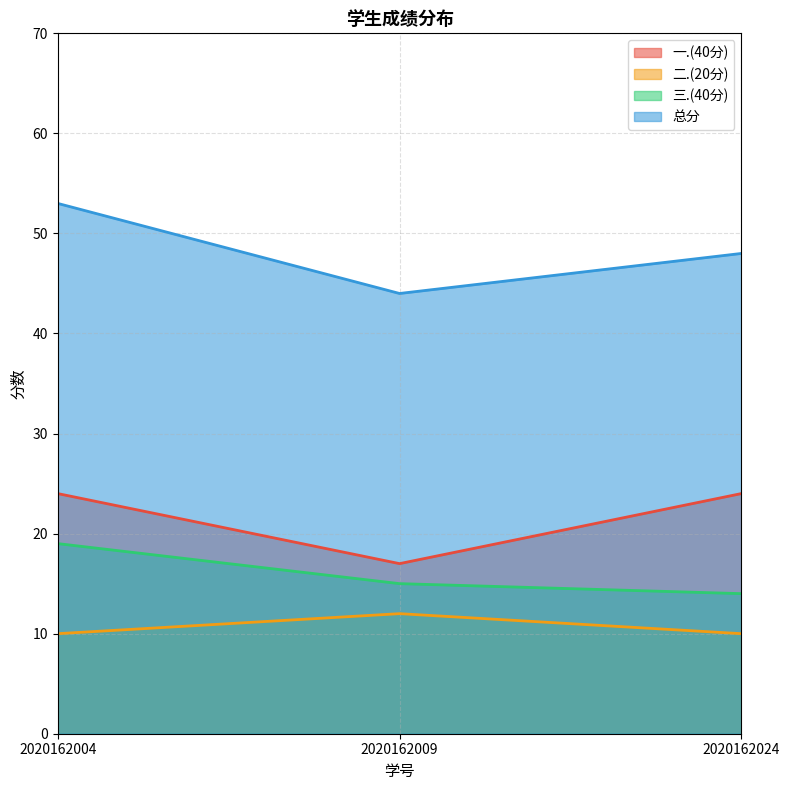

Reading left to right, extract all data points from this chart.

三.(40分): 2020162004=19	2020162009=15	2020162024=14
总分: 2020162004=53	2020162009=44	2020162024=48
一.(40分): 2020162004=24	2020162009=17	2020162024=24
二.(20分): 2020162004=10	2020162009=12	2020162024=10